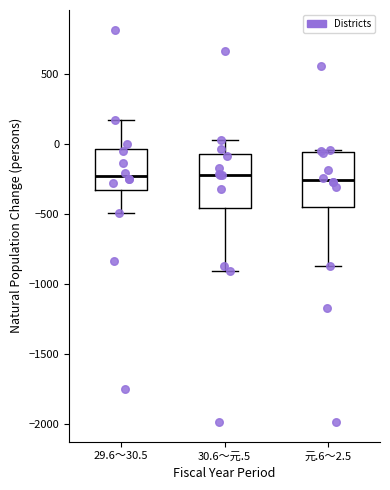

Reading left to right, read every box against the y-axis: the position of its median line, the range the box covers, and the ends of its whiskers. The values are not printed on the chart, so give them approximately, as read against the axis.

29.6～30.5: median -250, box -350 to -50, whiskers -500 to 150
30.6～元.5: median -200, box -450 to -50, whiskers -900 to 50
元.6～2.5: median -250, box -450 to -50, whiskers -850 to -50 (just above the box's upper edge)